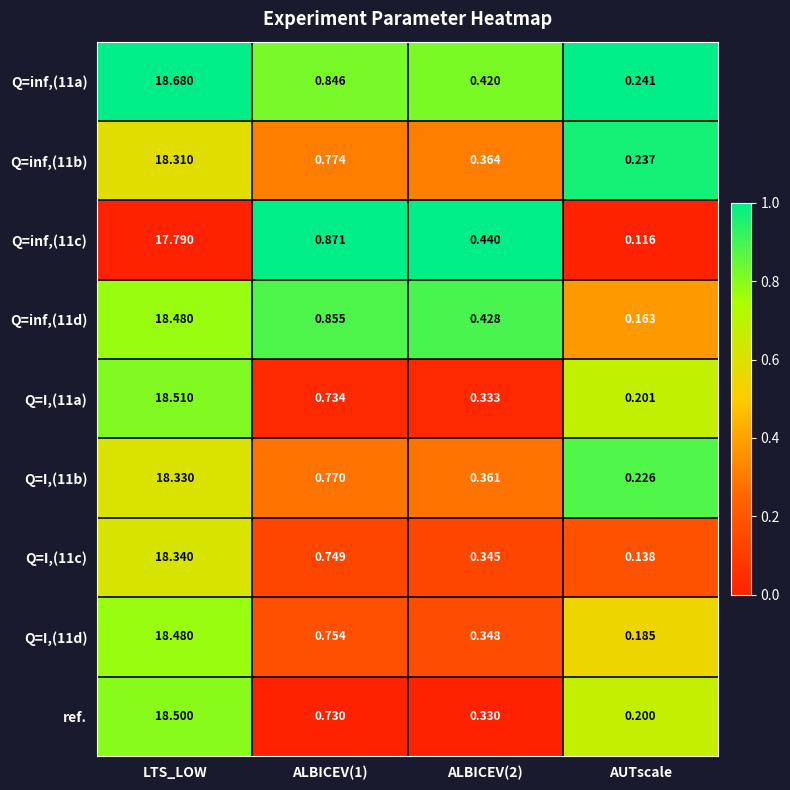

At which category is the sum across all series the highest?

LTS_LOW